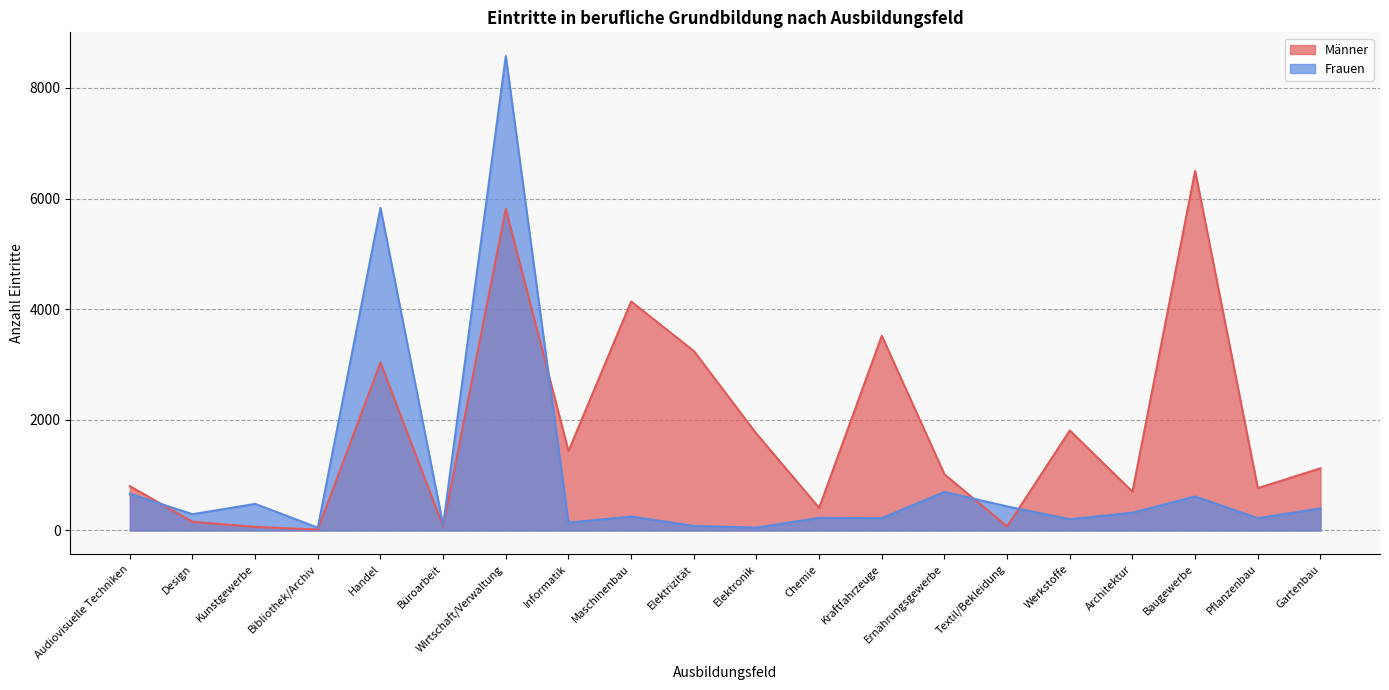

What is the difference between the highest and lowest values at Textil/Bekleidung?

363